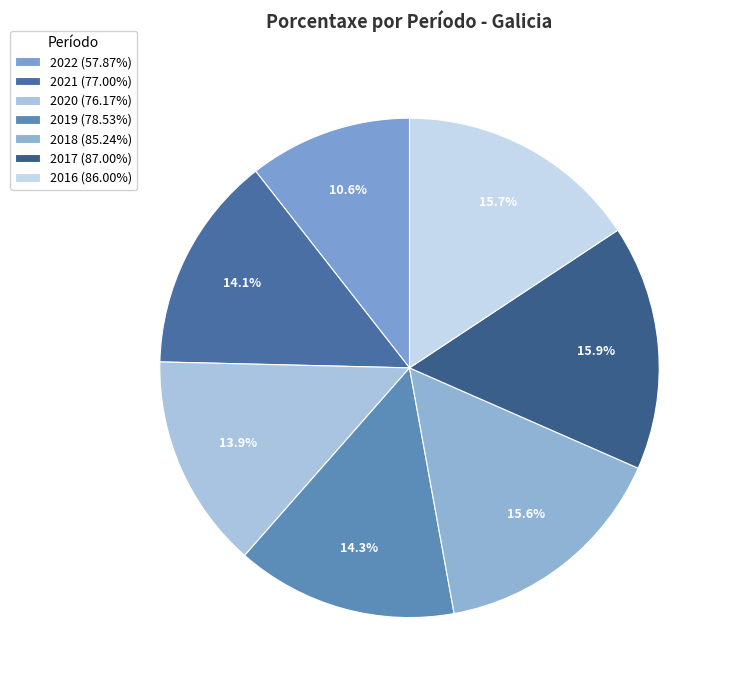

What percentage do 2017 and 2018 together represent?

31.4%